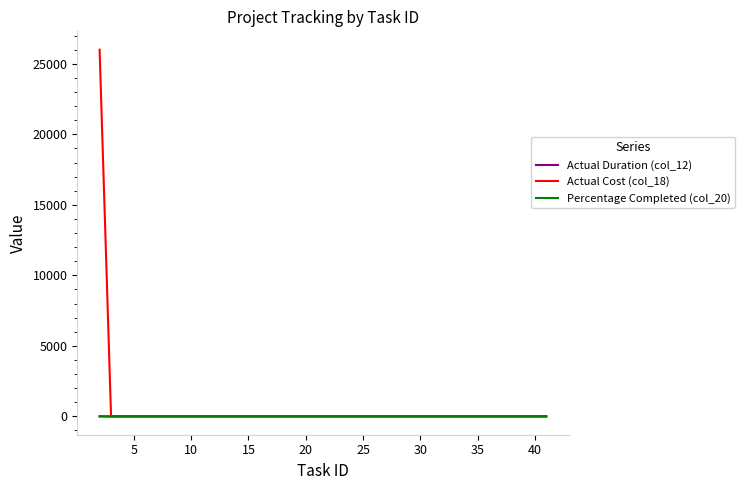

At which label is Percentage Completed (col_20) closest to 0?

5